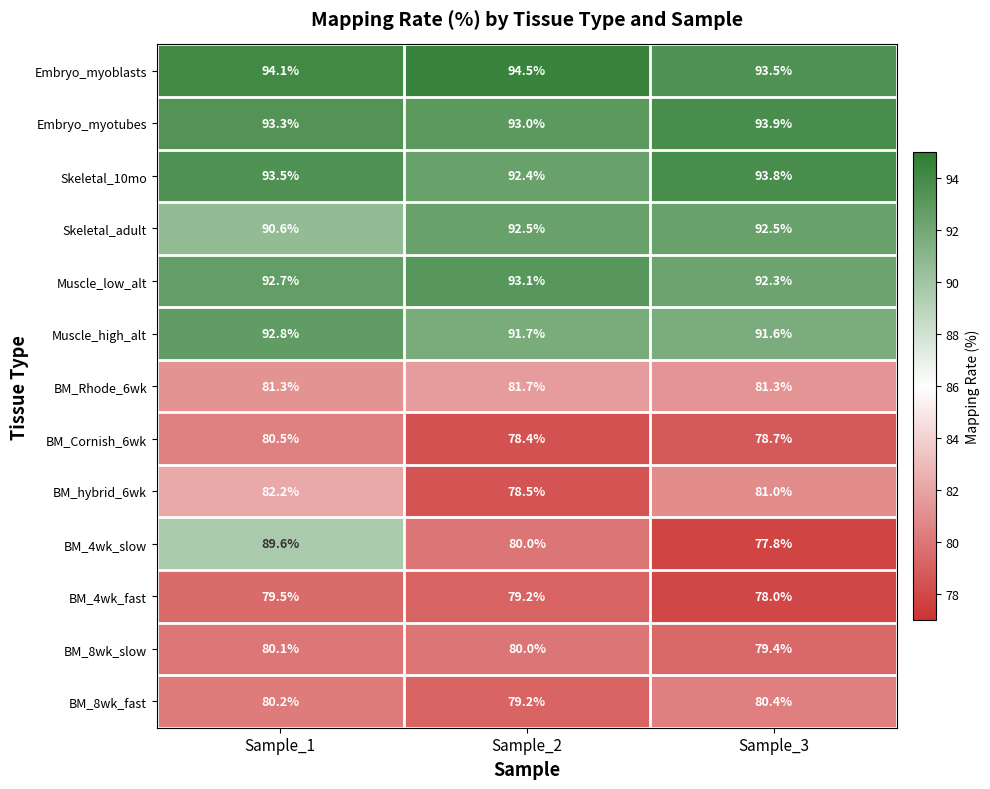

What is the minimum value shown in the chart?

77.8